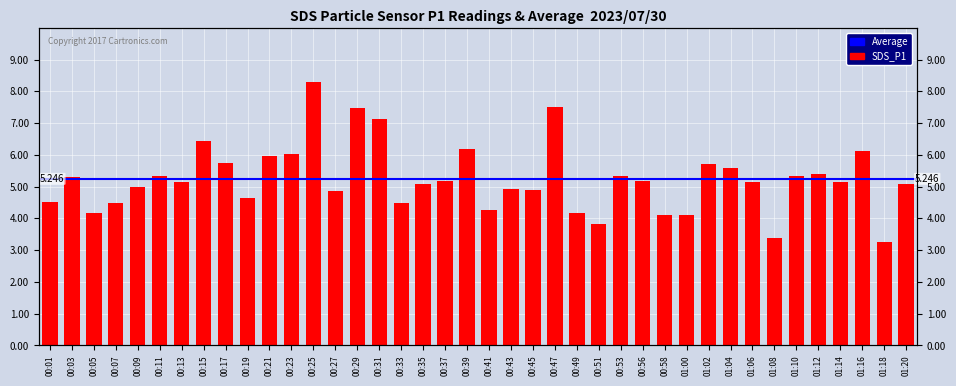

What position from the right is 00:21?

30